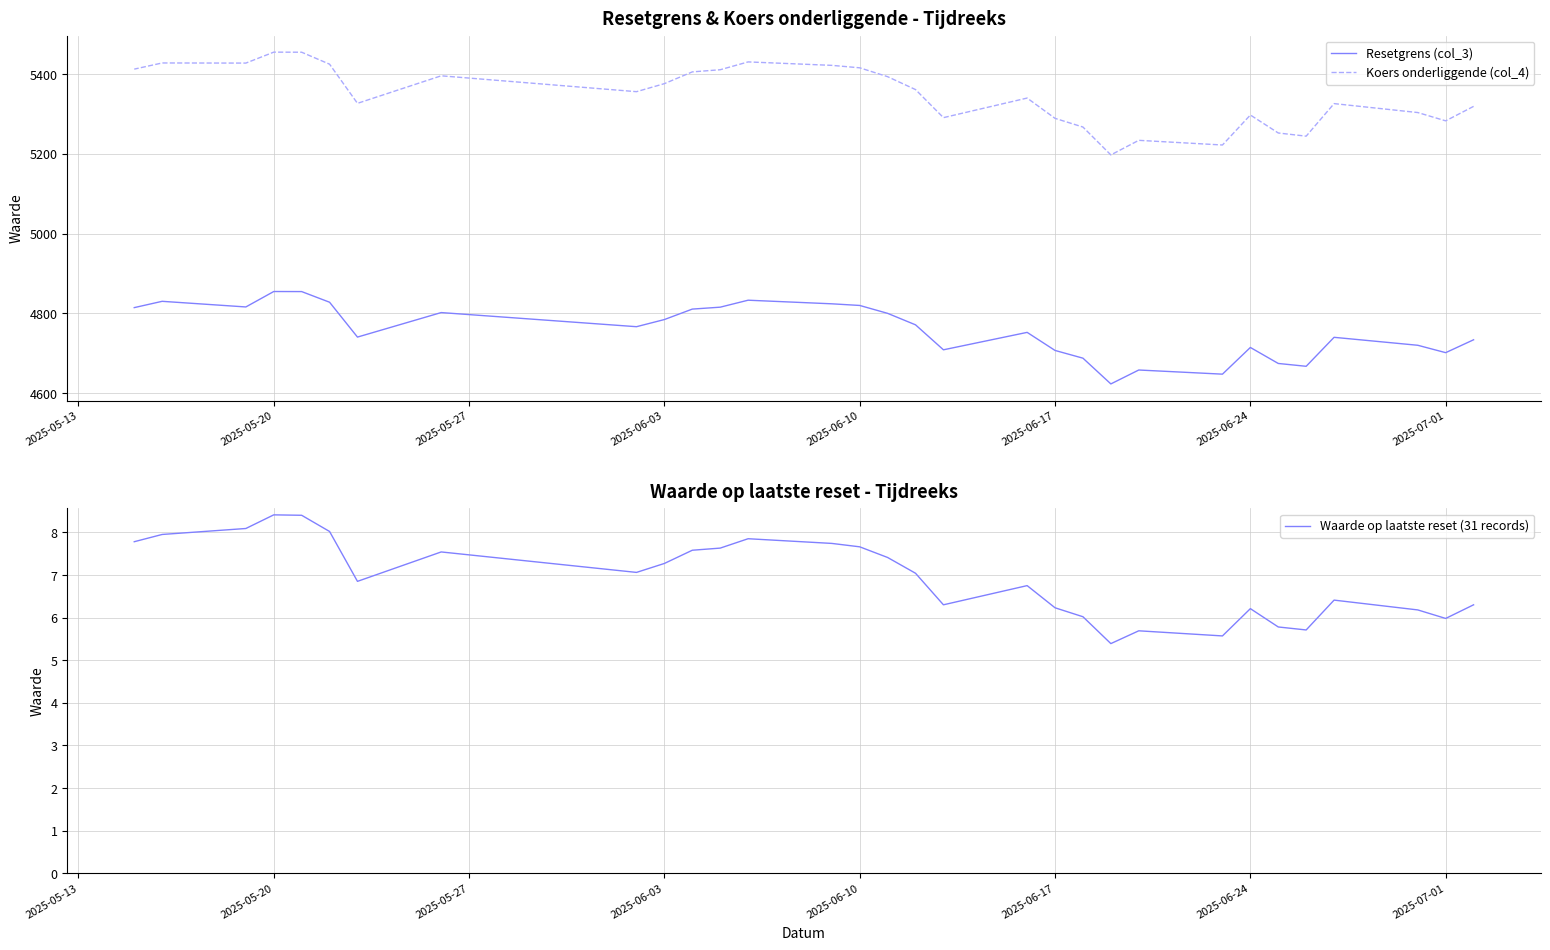

Which series has the widest spread of values?

Koers onderliggende (col_4)